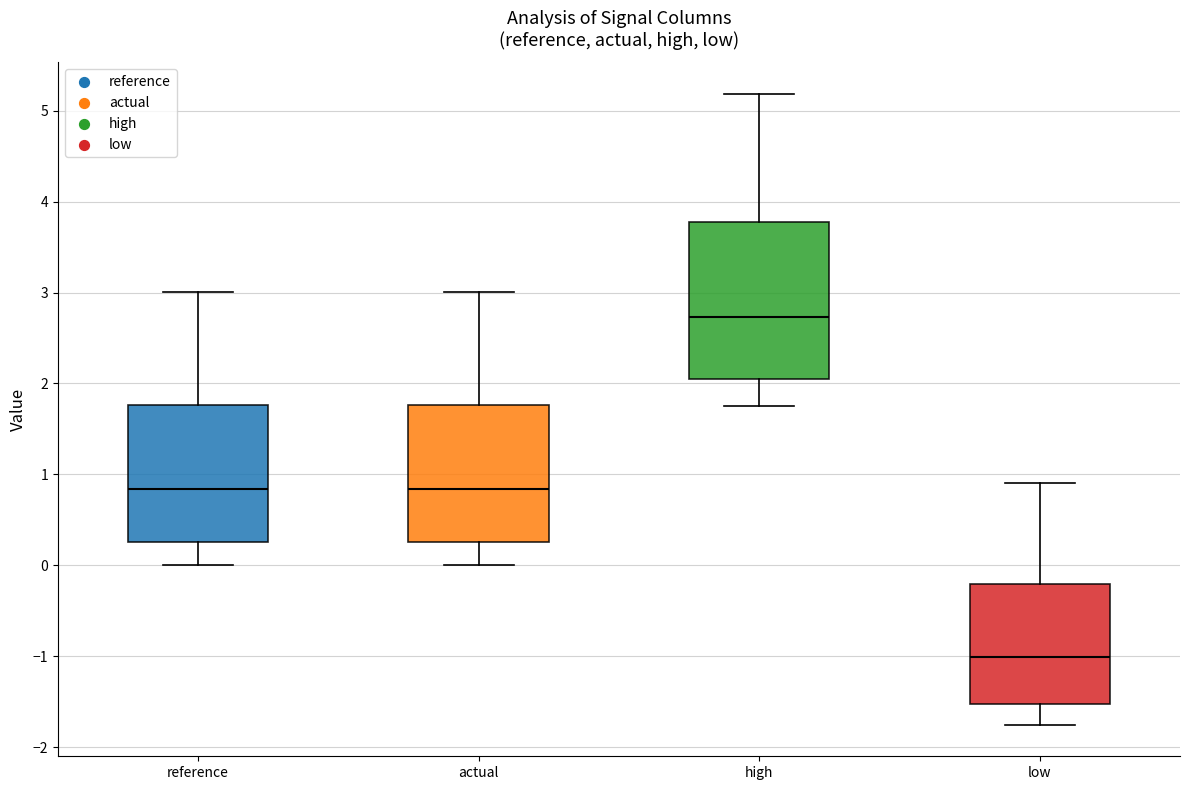

Which box is the tallest, from its lower edge to its upper edge?

high